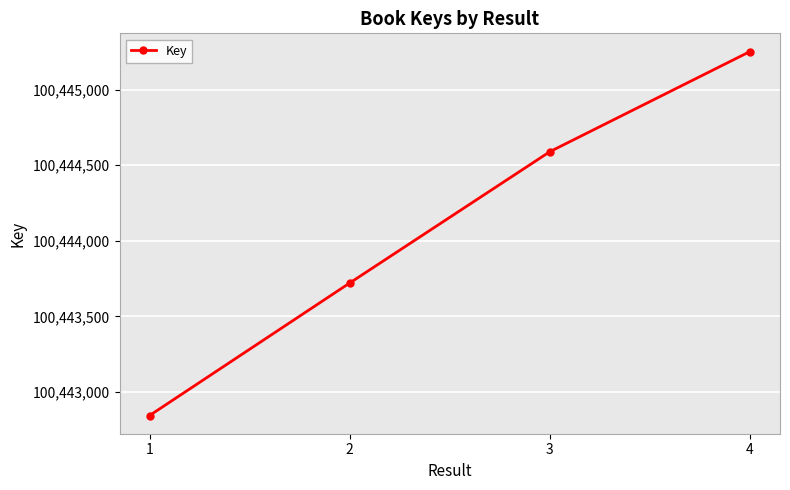

Does the chart have visible grid lines?

Yes